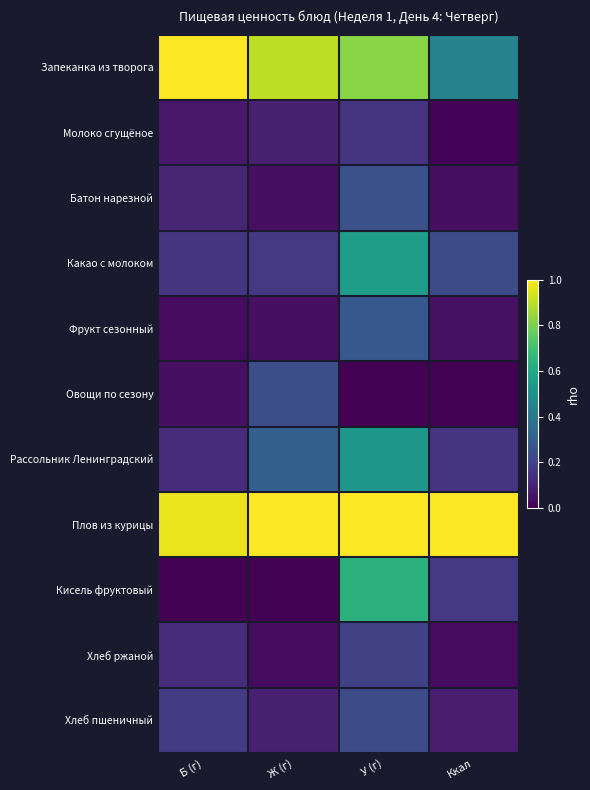

Reading right to left, transcribe all the data shown in this chart.

Запеканка из творога: Ккал=0.4	У (г)=0.8	Ж (г)=0.9	Б (г)=1.0
Молоко сгущёное: Ккал=0.0	У (г)=0.1	Ж (г)=0.1	Б (г)=0.1
Батон нарезной: Ккал=0.0	У (г)=0.2	Ж (г)=0.0	Б (г)=0.1
Какао с молоком: Ккал=0.2	У (г)=0.6	Ж (г)=0.2	Б (г)=0.2
Фрукт сезонный: Ккал=0.0	У (г)=0.3	Ж (г)=0.0	Б (г)=0.0
Овощи по сезону: Ккал=0.0	У (г)=0.0	Ж (г)=0.2	Б (г)=0.0
Рассольник Ленинградский: Ккал=0.2	У (г)=0.5	Ж (г)=0.3	Б (г)=0.1
Плов из курицы: Ккал=1.0	У (г)=1.0	Ж (г)=1.0	Б (г)=1.0
Кисель фруктовый: Ккал=0.2	У (г)=0.6	Ж (г)=0.0	Б (г)=0.0
Хлеб ржаной: Ккал=0.0	У (г)=0.2	Ж (г)=0.0	Б (г)=0.1
Хлеб пшеничный: Ккал=0.1	У (г)=0.2	Ж (г)=0.1	Б (г)=0.2